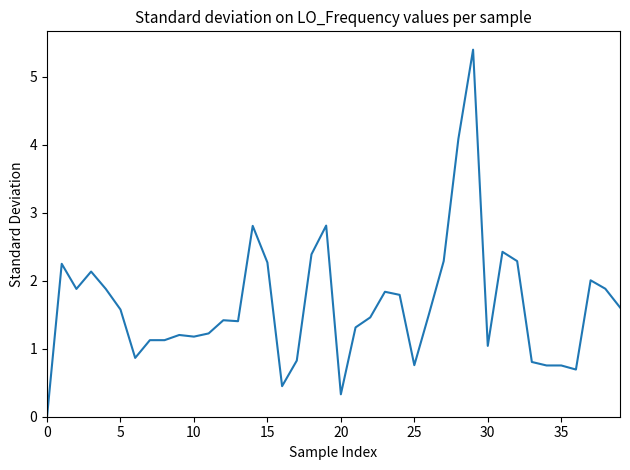

What is the difference between the maximum and minimum values?

5.4